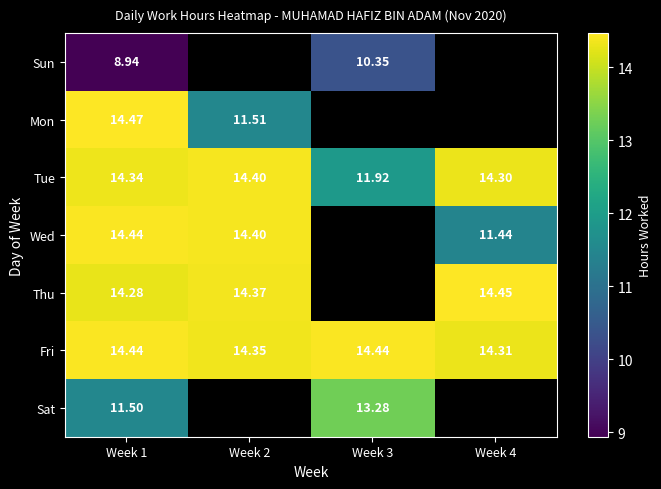

Which series has the largest range (max minus min)?

Wed